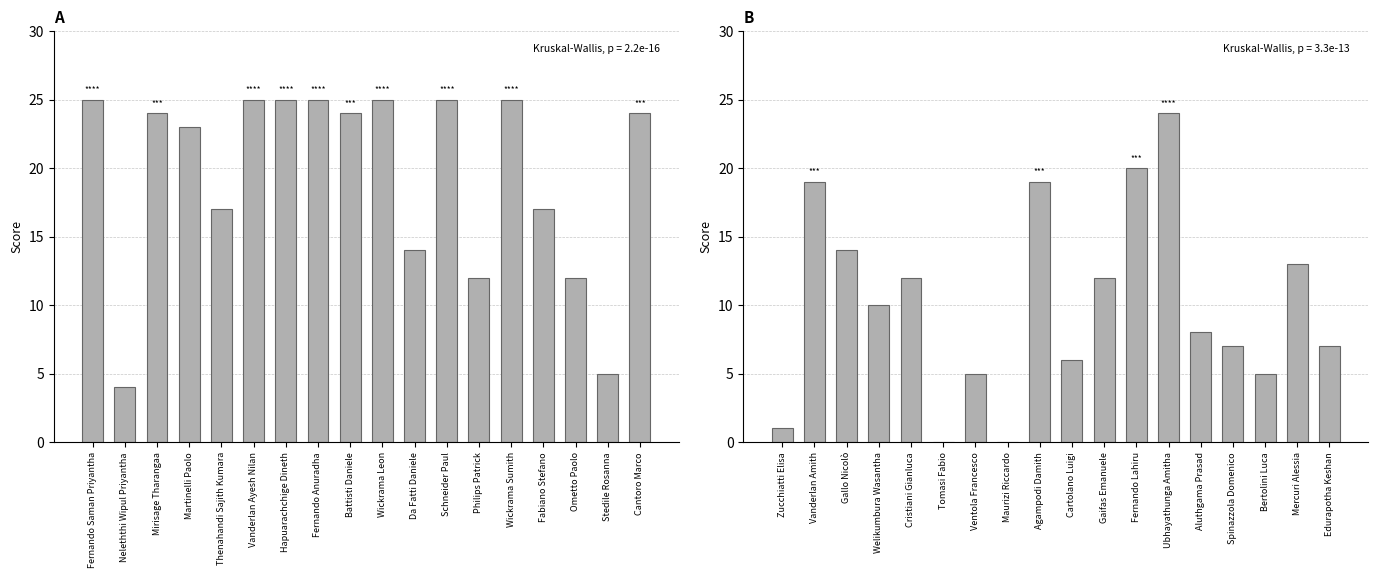

What is the label of the 6th bar from the left?

Vanderlan Ayesh Nilan